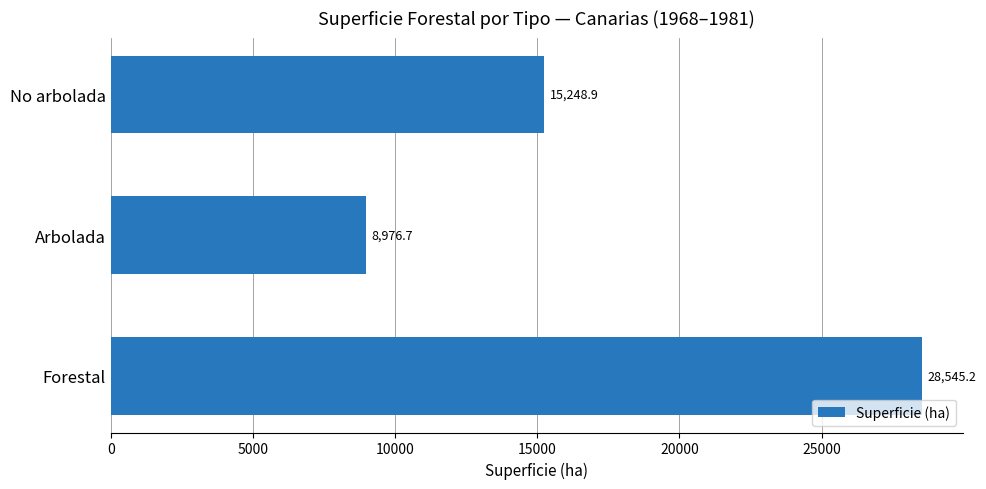

At which label is the value closest to 18760?

No arbolada